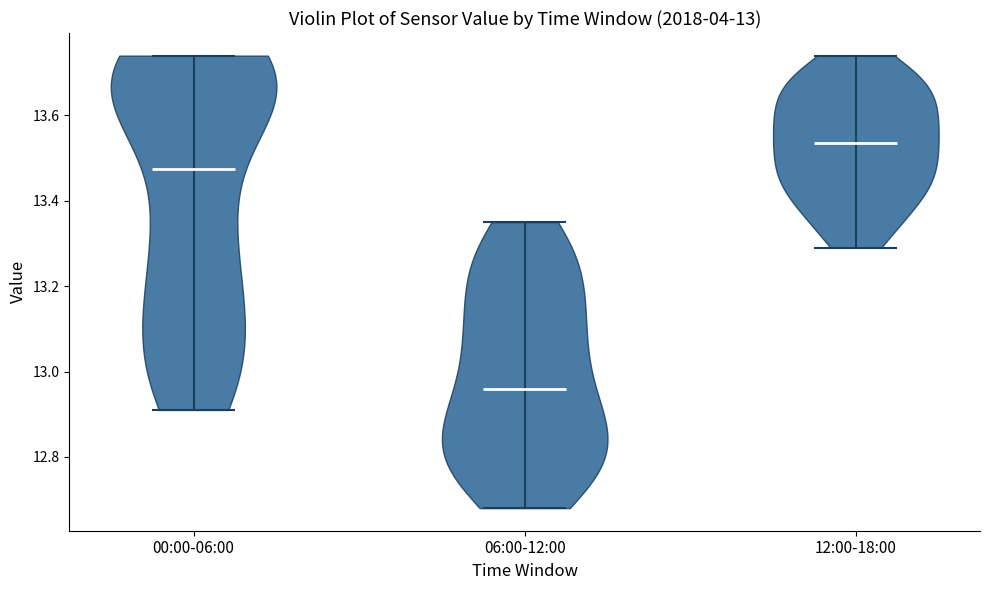

Which violin has the highest median line?

12:00-18:00